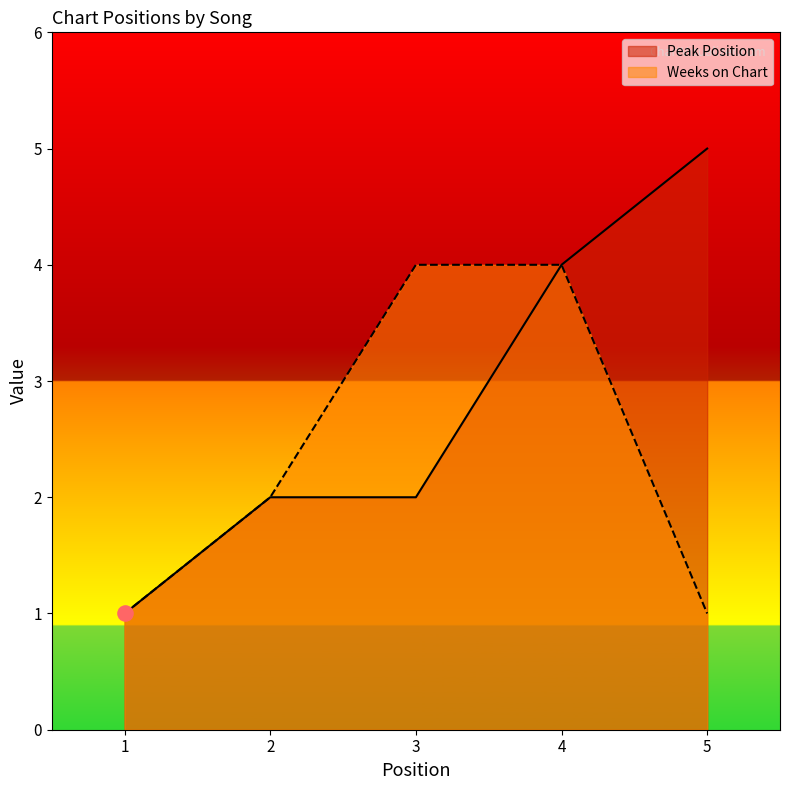

What are all the series names shown in the legend?

Peak Position, Weeks on Chart